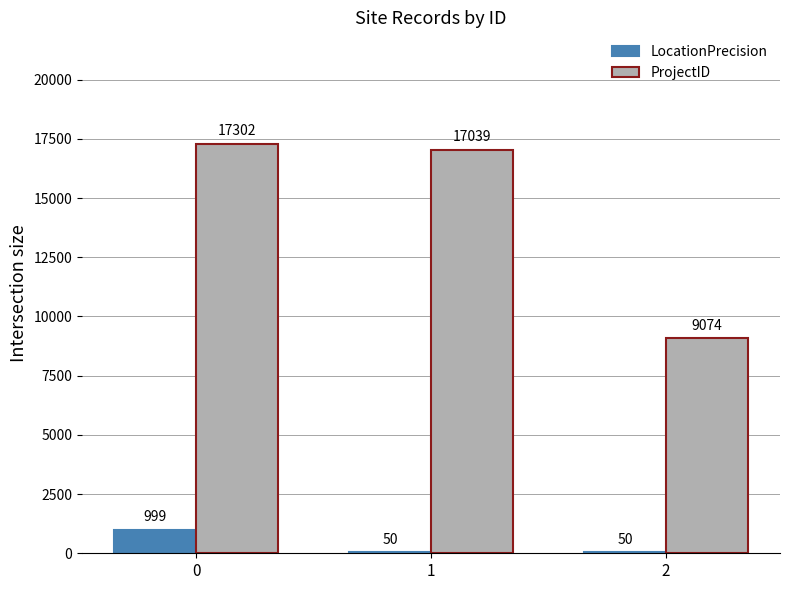

What is the maximum value shown in the chart?

17302